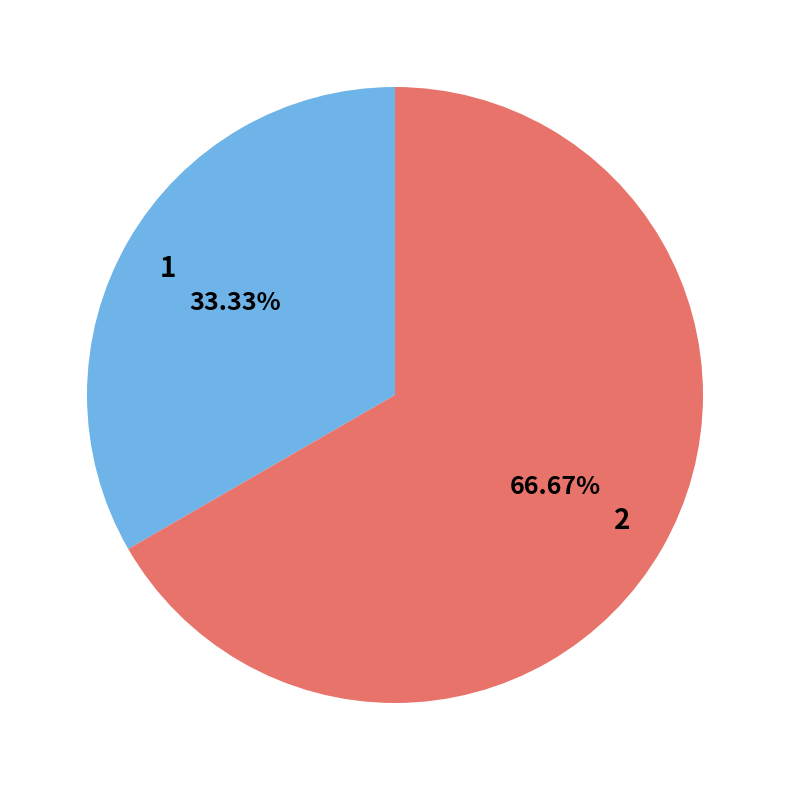

How many slices are in this pie chart?

2